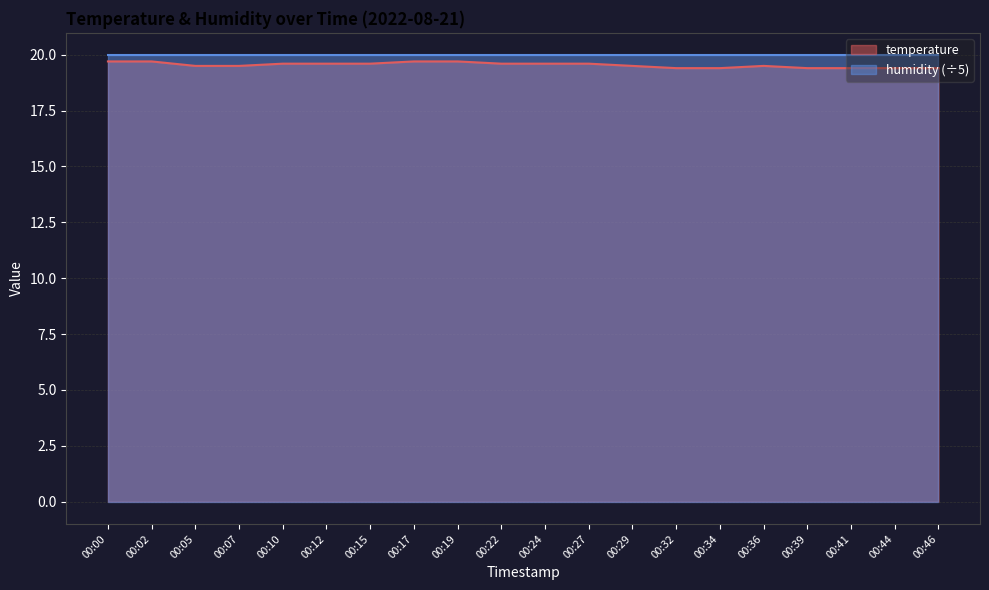

True or false: the data shows 5.5 at 00:15.

False